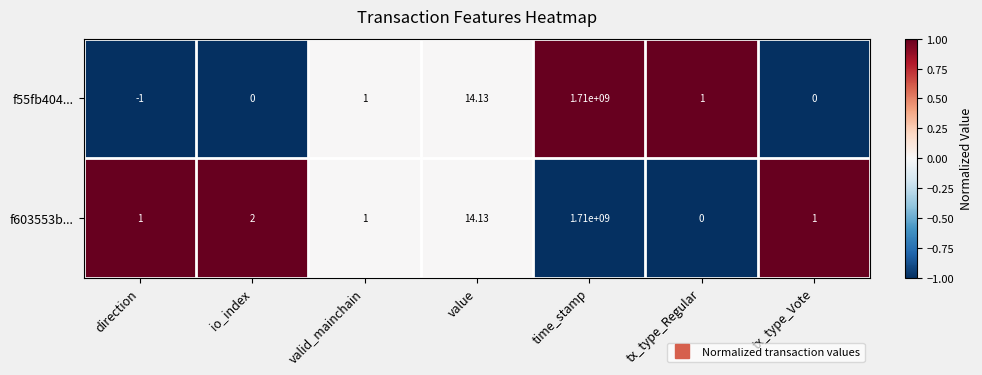

At which label does f603553b... reach its peak?

time_stamp